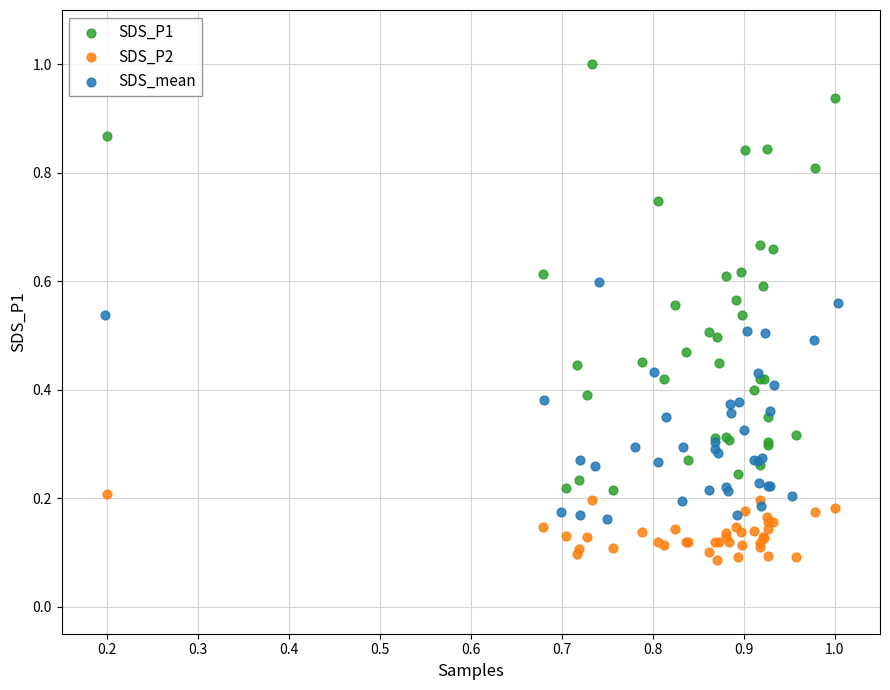

What are all the series names shown in the legend?

SDS_P1, SDS_P2, SDS_mean